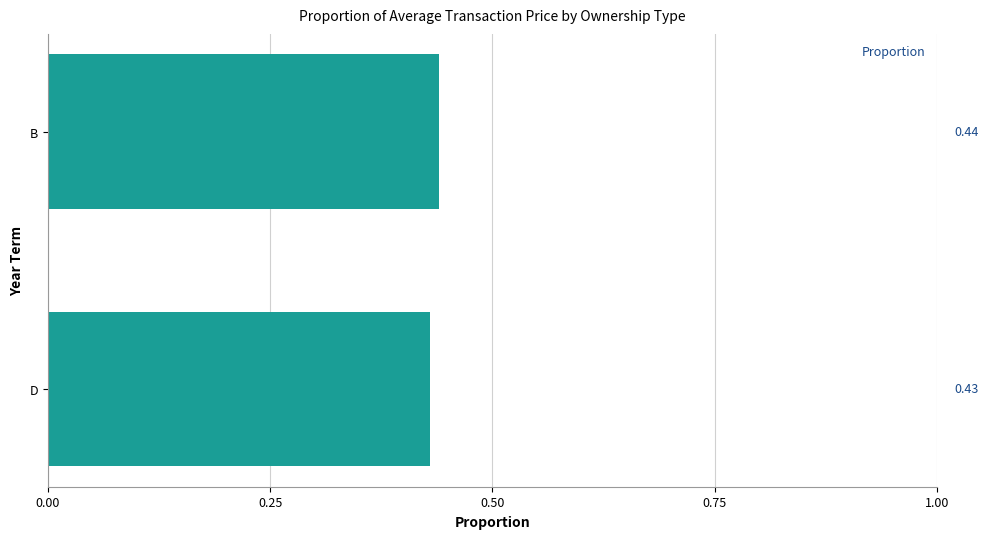

List the labels in order of value, smallest first.

D, B